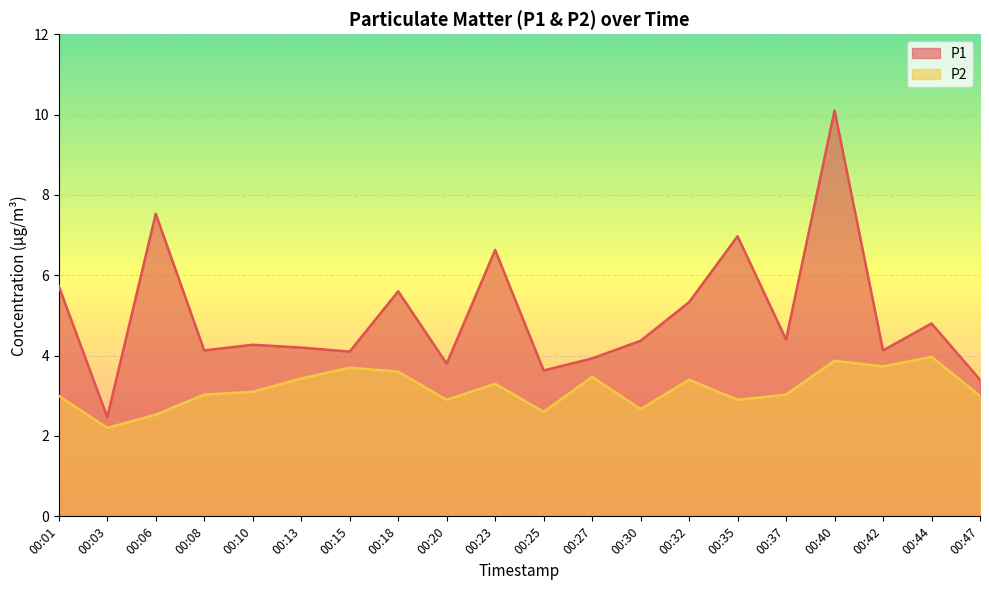

Is it true that P2 equals 3.3 at 00:23?

True